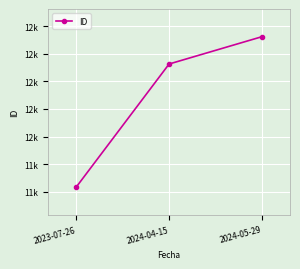

The value at 2023-07-26 is 17821. True or false?

False